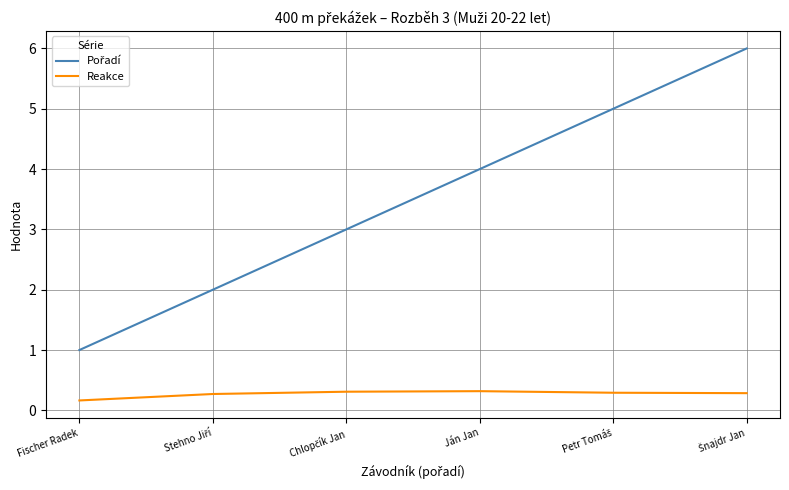

What is the maximum value for Reakce?

0.3